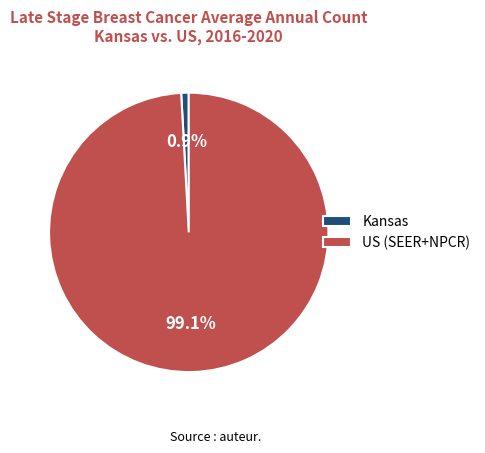

Is there any slice that represents more than half of the pie?

Yes